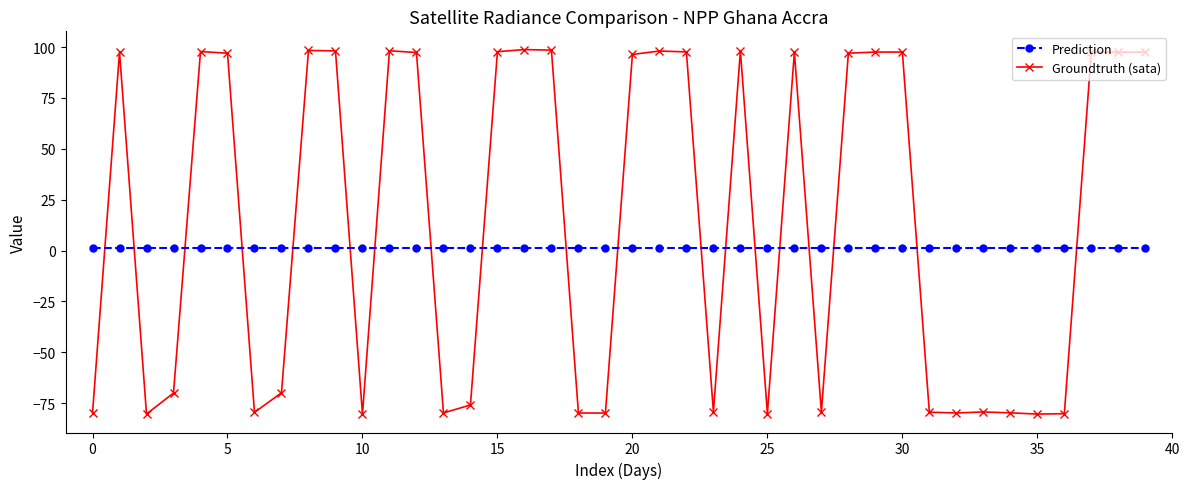

Rank the series by their average value, from lowest to highest.

Prediction, Groundtruth (sata)